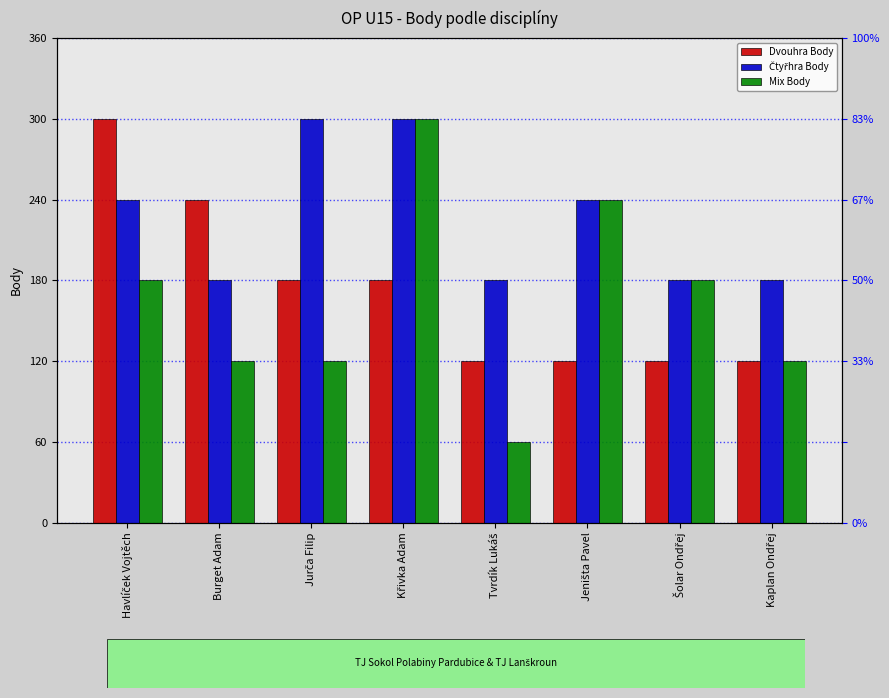

List the labels in order of Čtyřhra Body value, largest first.

Jurča Filip, Křivka Adam, Havlíček Vojtěch, Jeništa Pavel, Burget Adam, Tvrdík Lukáš, Šolar Ondřej, Kaplan Ondřej